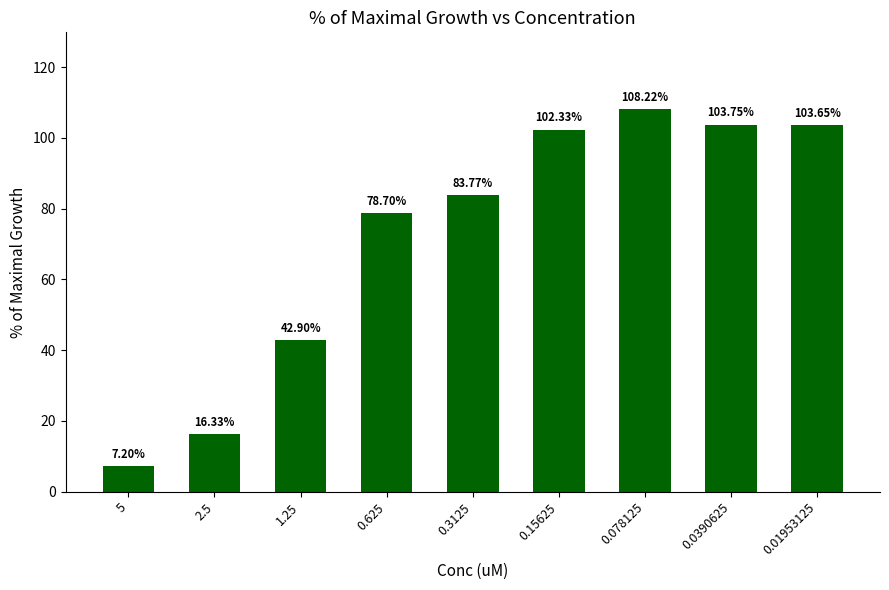

What is the difference between the values at 0.625 and 0.01953125?

24.9